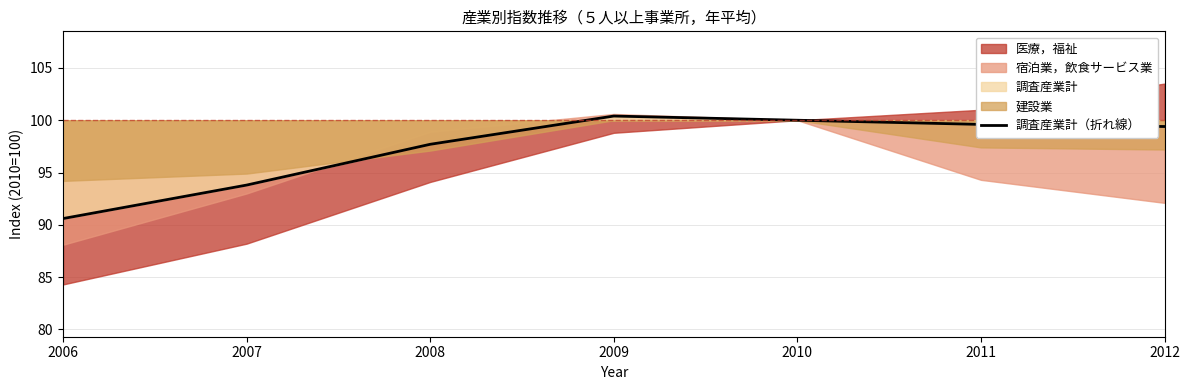

At which label is the value closest to 95?

2007